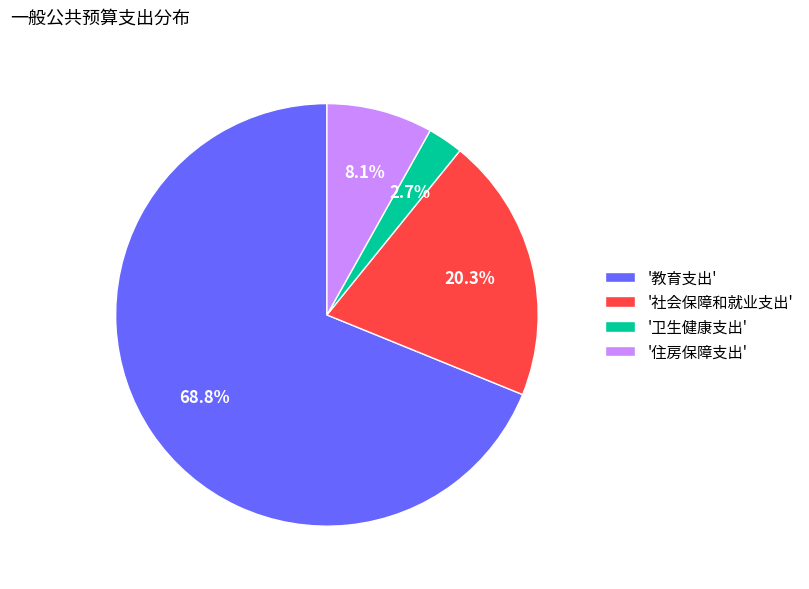

What is the majority slice?

'教育支出'